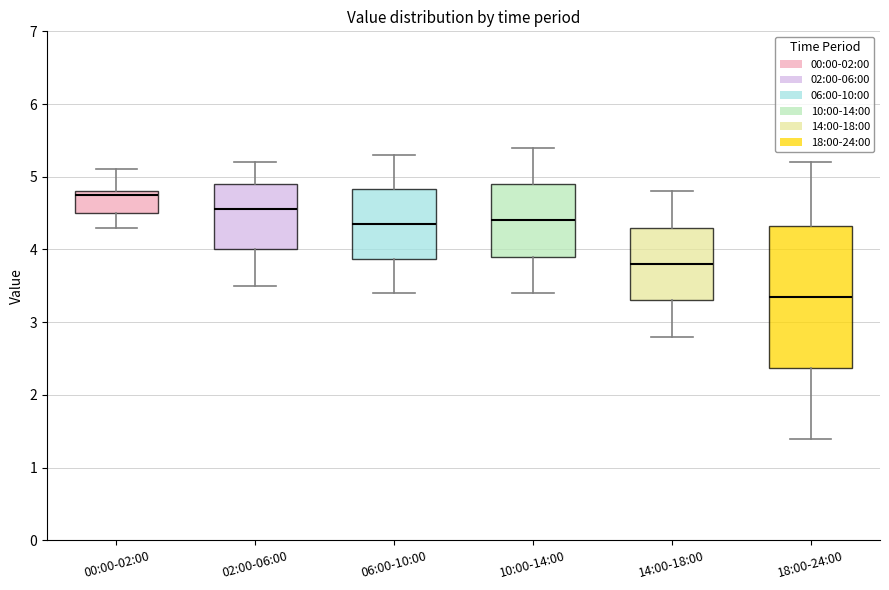

Comparing the boxes themselves (not the whiskers), which one is the tallest?

18:00-24:00